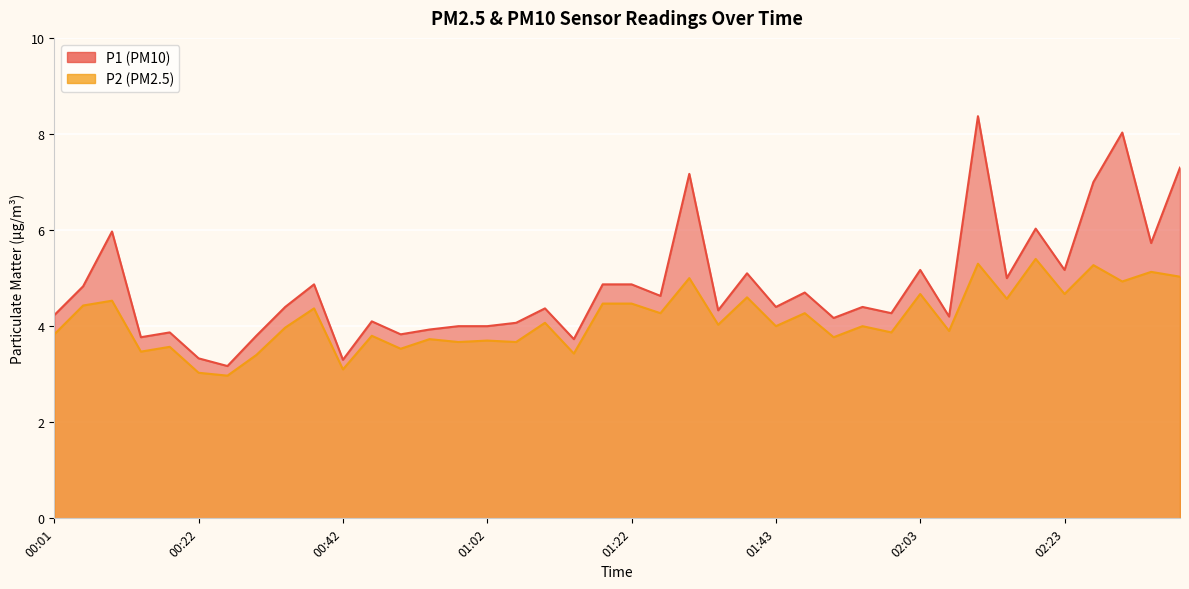

What is the difference between the maximum and second lowest values in the P1 series?

5.1